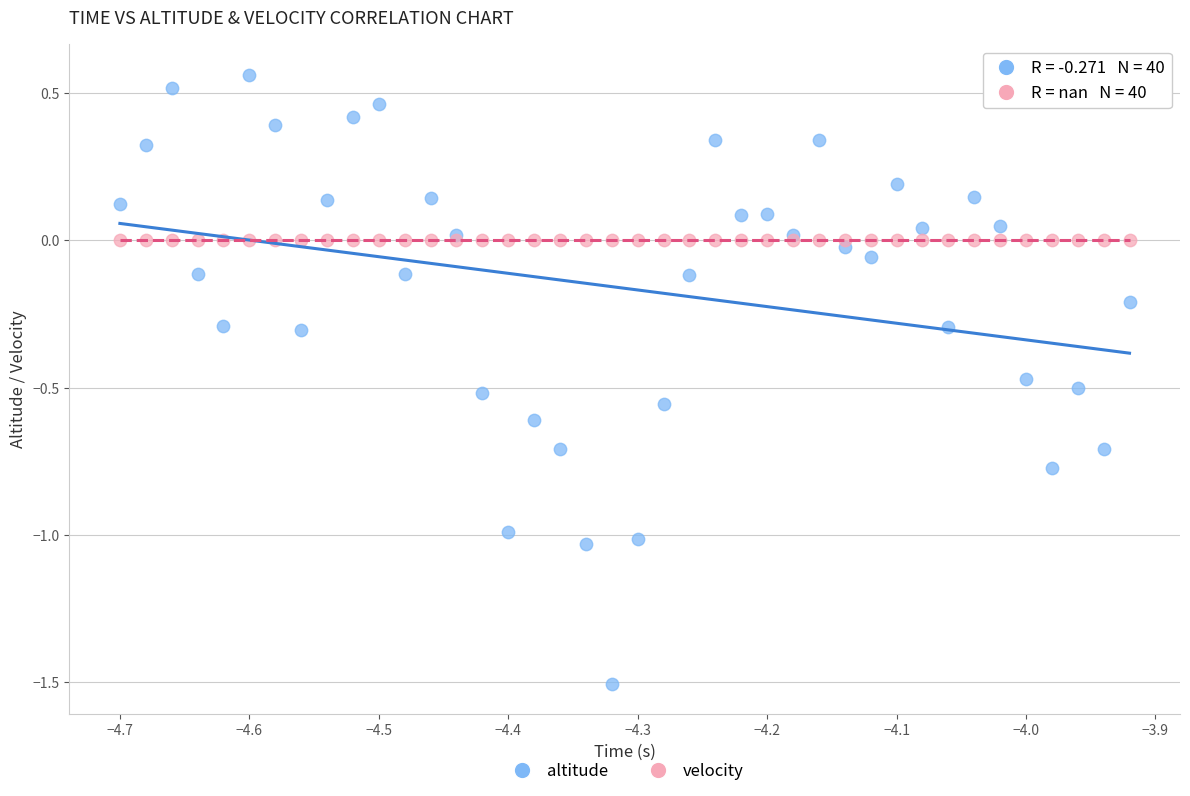

Which series reaches the minimum Y coordinate?

altitude